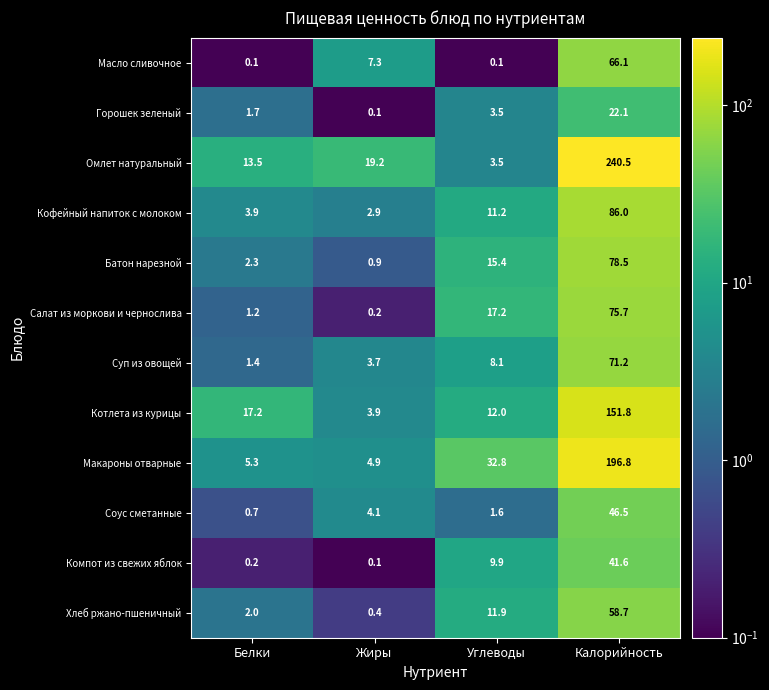

What is the highest value of the Салат из моркови и чернослива series?

75.7